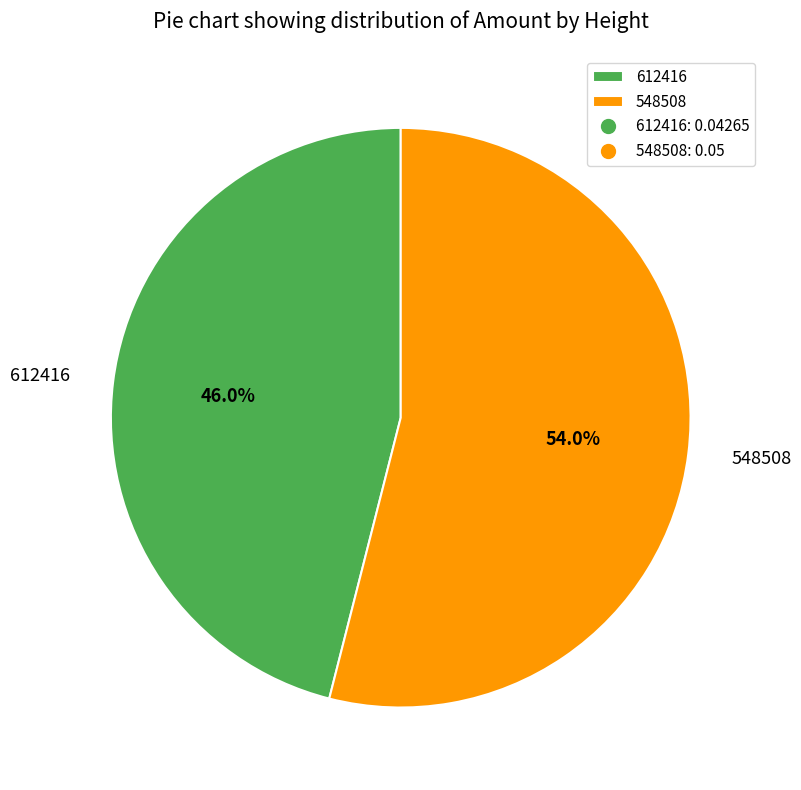

To the nearest percent, what percentage of the pie is 612416?

46%